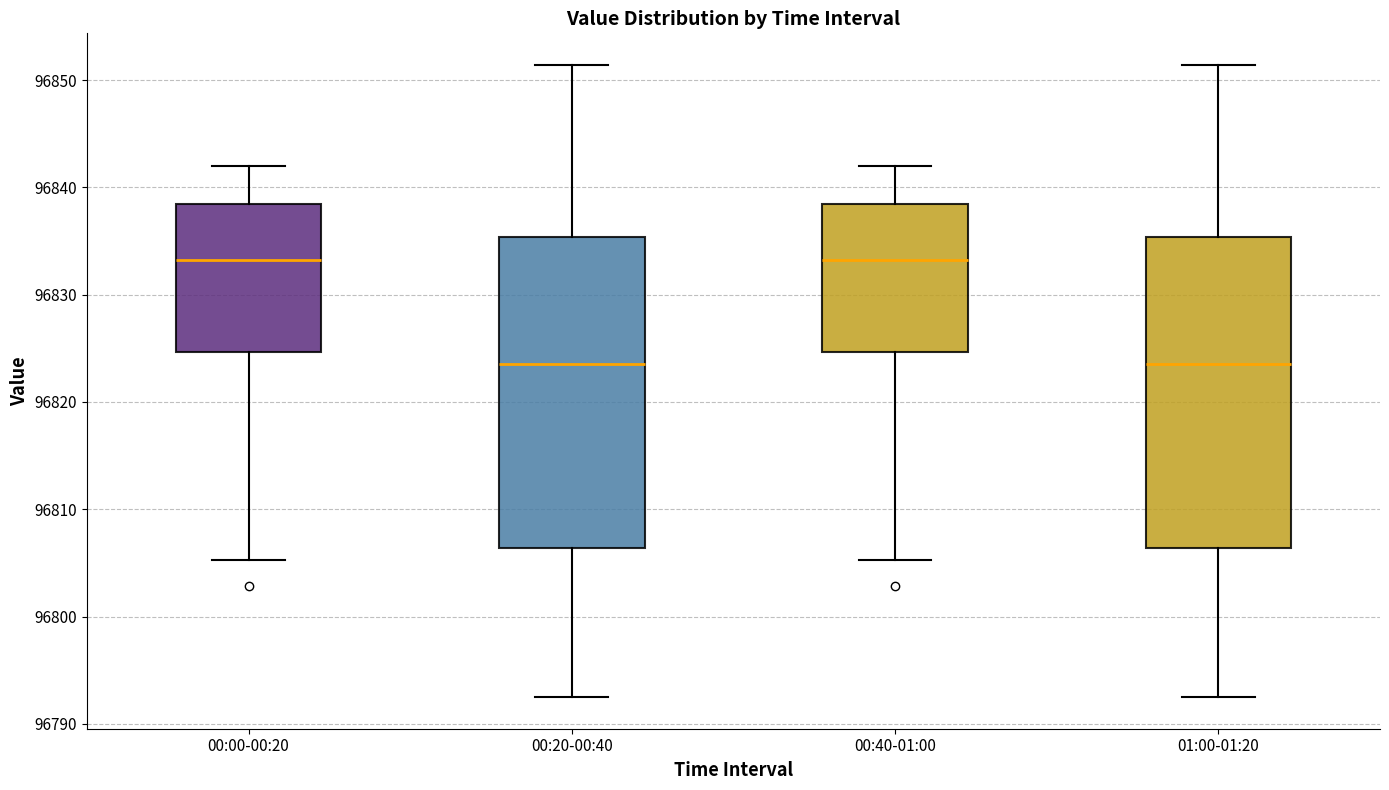

Reading left to right, read every box against the y-axis: the position of its median line, the range the box covers, and the ends of its whiskers. The values are not printed on the chart, so give them approximately, as read against the axis.

00:00-00:20: median 96833, box 96825 to 96838, whiskers 96805 to 96842
00:20-00:40: median 96824, box 96806 to 96835, whiskers 96792 to 96851
00:40-01:00: median 96833, box 96825 to 96838, whiskers 96805 to 96842
01:00-01:20: median 96824, box 96806 to 96835, whiskers 96792 to 96851